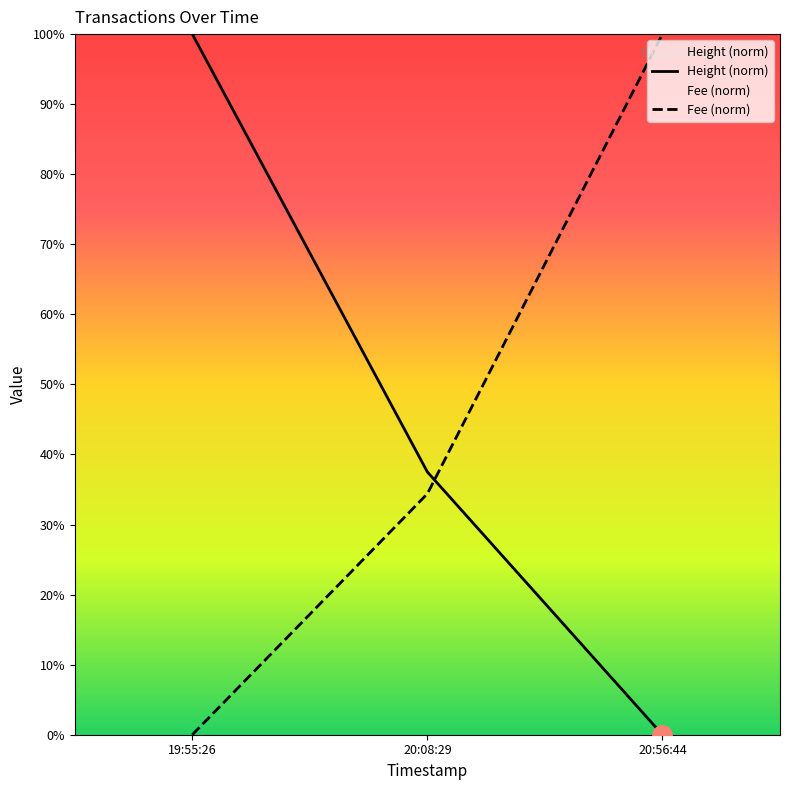

At which label is Fee (norm) closest to 50?

20:08:29